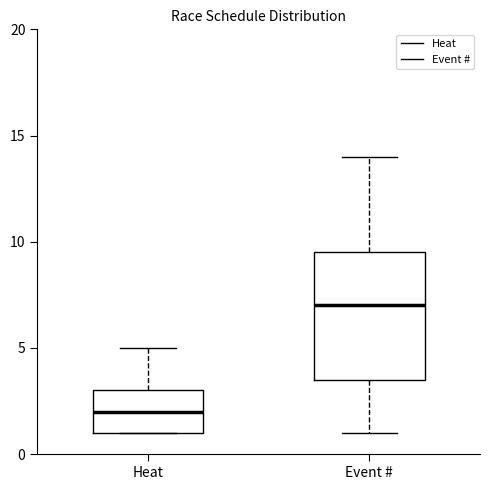

Where is the upper edge of the box for Event # on the y-axis? The values are not printed on the chart, so give them approximately, as read against the axis.

9.5